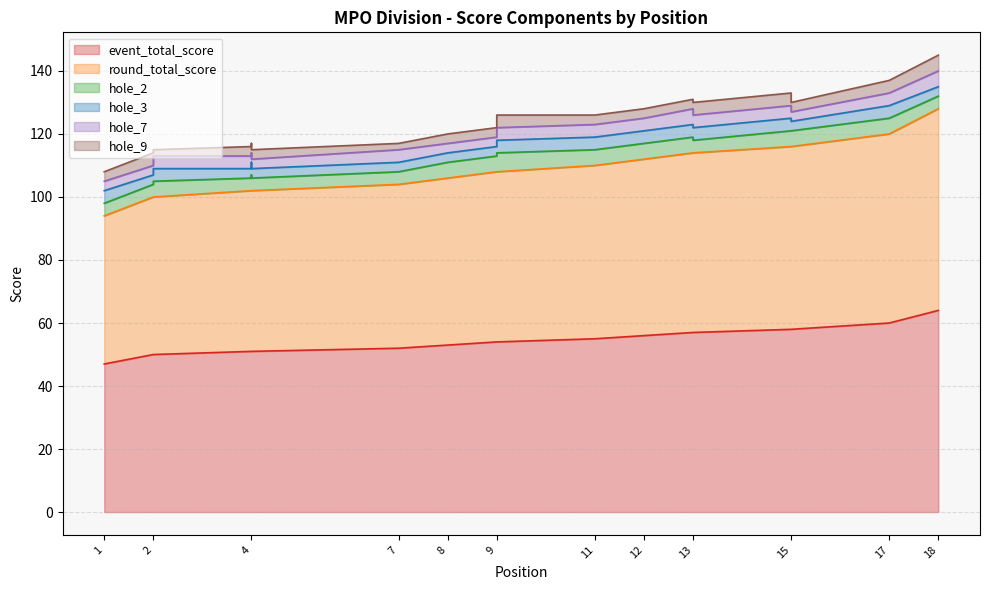

How many interior local peaks does the hole_3 series have?

3